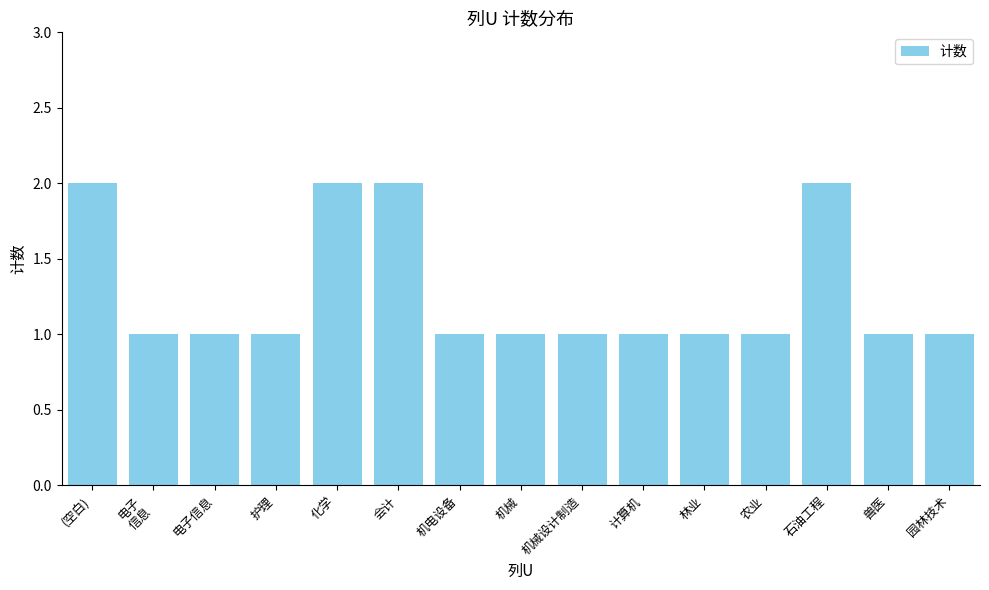

What is the change in value from (空白) to 兽医?

-1